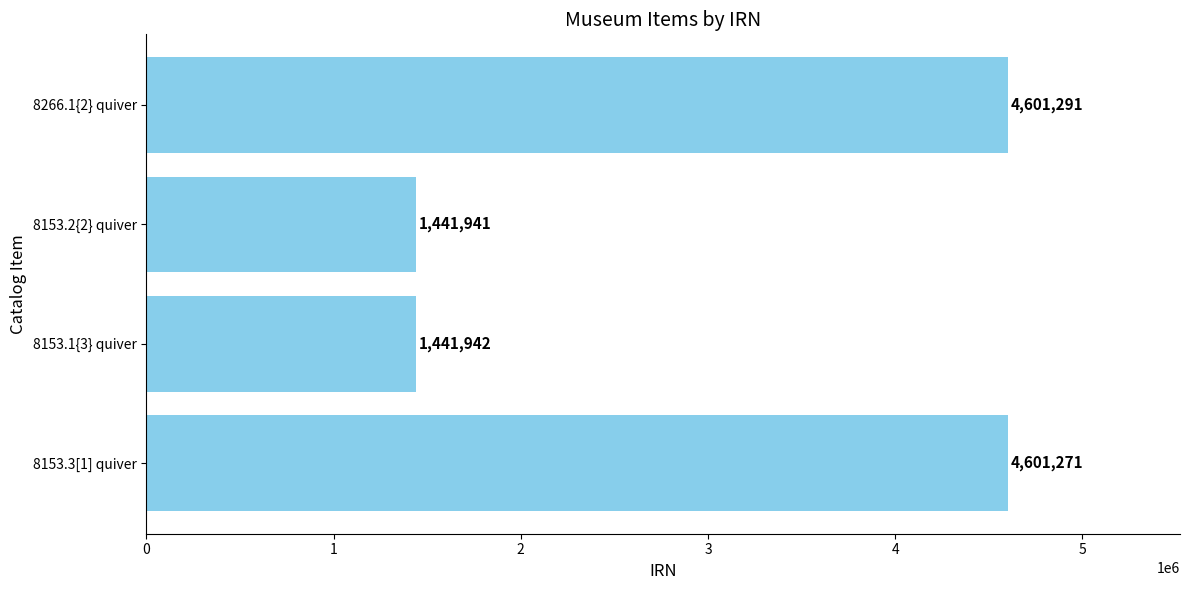

What is the maximum value shown in the chart?

4601291